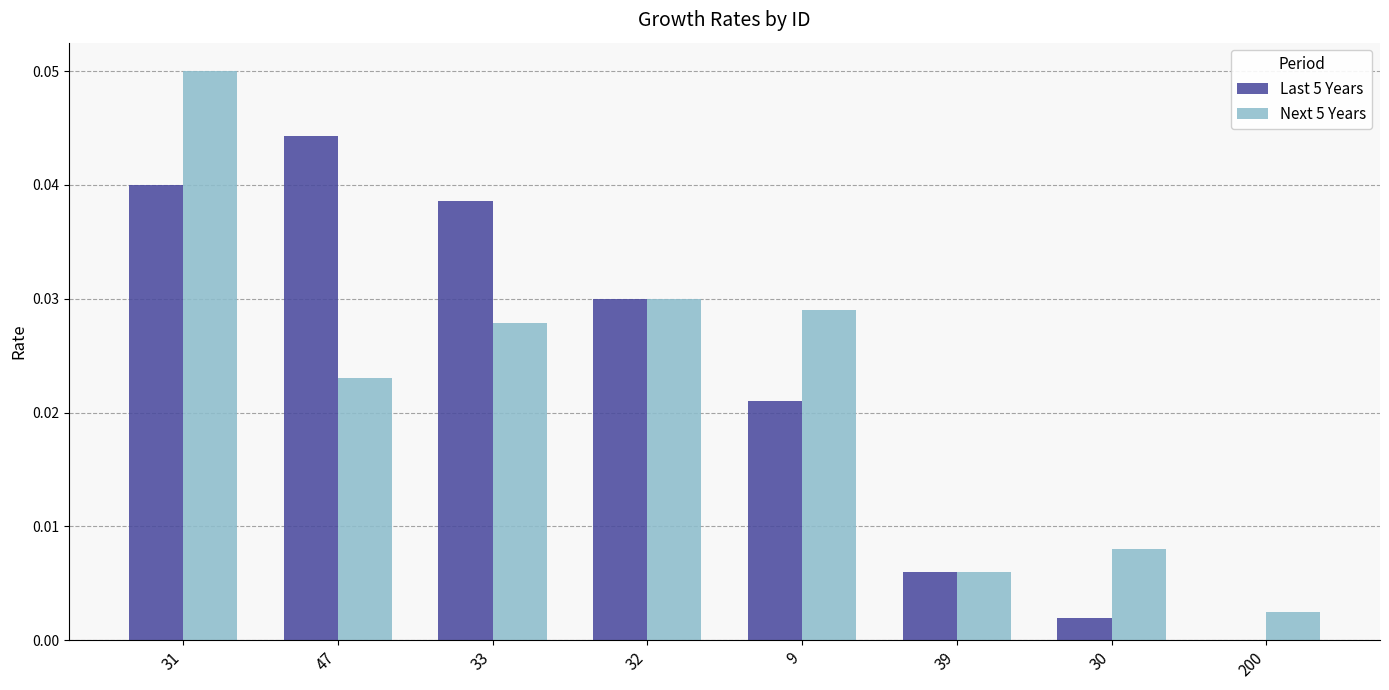

What are all the series names shown in the legend?

Last 5 Years, Next 5 Years